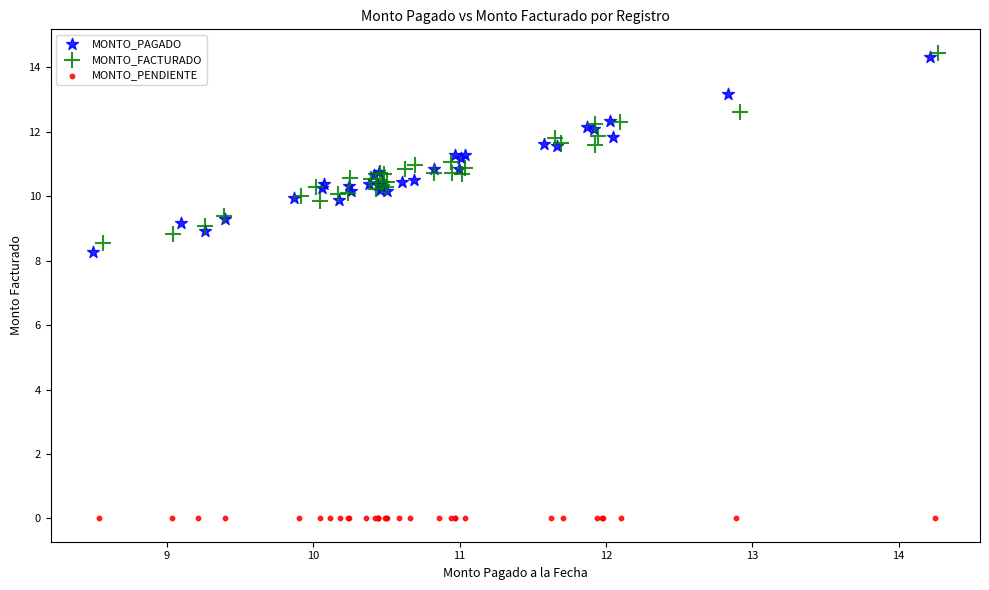

Which series reaches the minimum Y coordinate?

MONTO_PENDIENTE